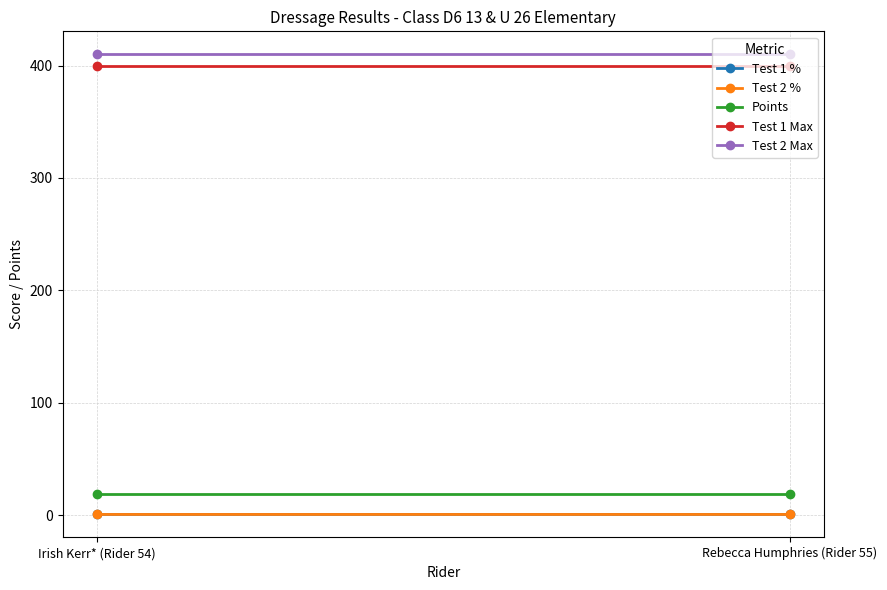

At which category is the sum across all series the highest?

Rebecca Humphries (Rider 55)